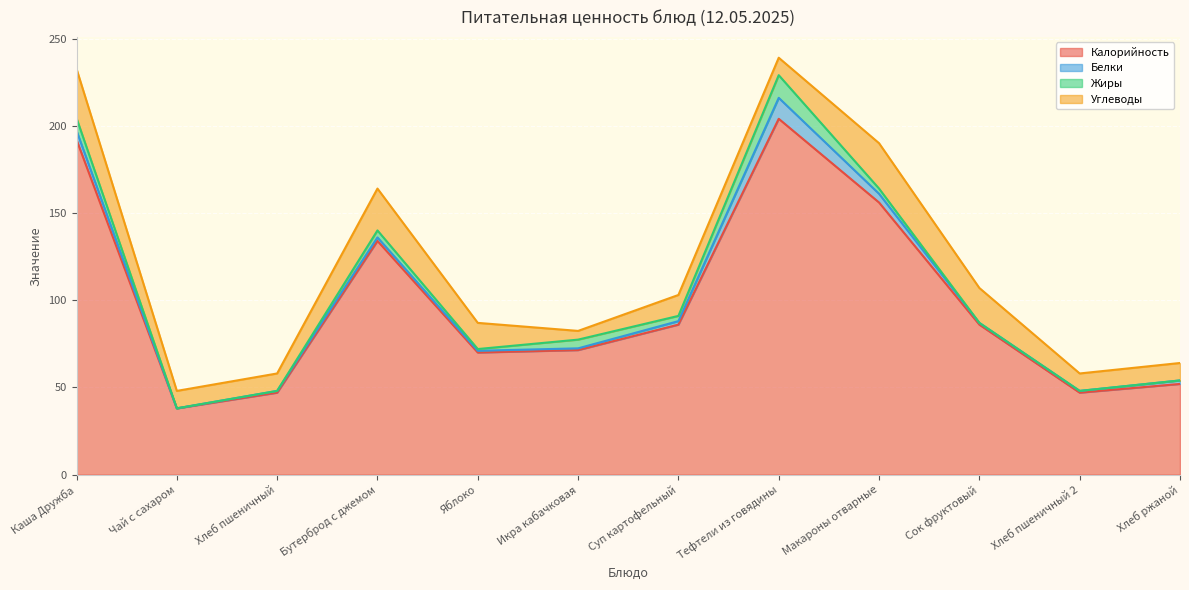

What is the spread (max minus min) of values at Хлеб пшеничный?

47.0